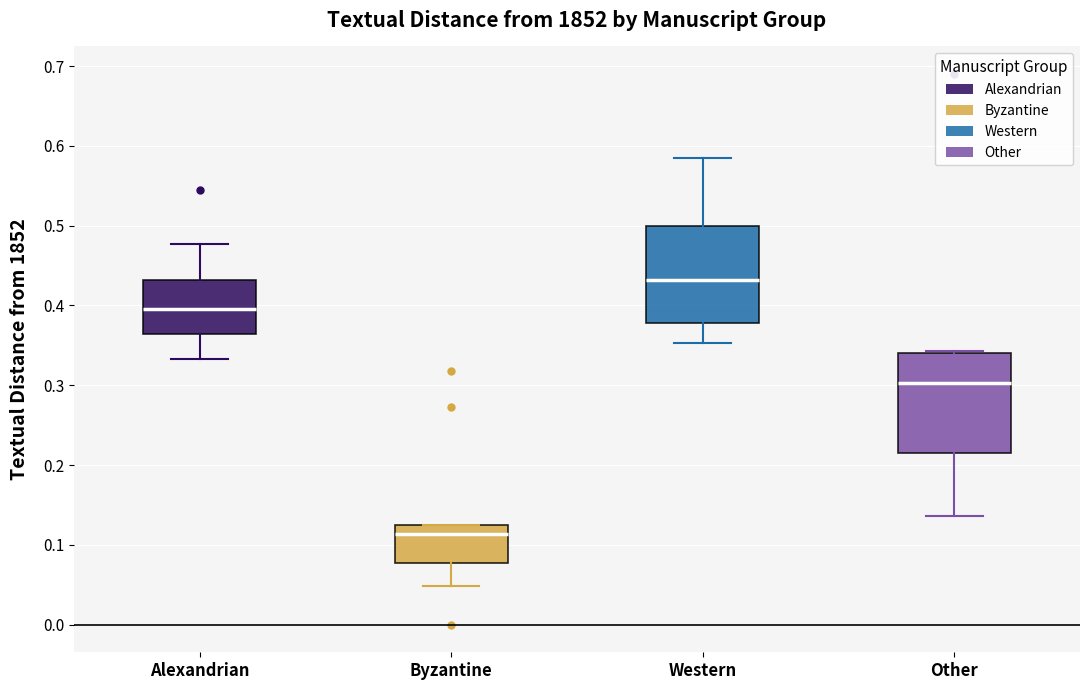

Reading left to right, read every box against the y-axis: the position of its median line, the range the box covers, and the ends of its whiskers. The values are not printed on the chart, so give them approximately, as read against the axis.

Alexandrian: median 0.40, box 0.36 to 0.43, whiskers 0.33 to 0.48
Byzantine: median 0.11, box 0.08 to 0.13, whiskers 0.05 to 0.13
Western: median 0.43, box 0.38 to 0.50, whiskers 0.35 to 0.59
Other: median 0.30, box 0.22 to 0.34, whiskers 0.14 to 0.34